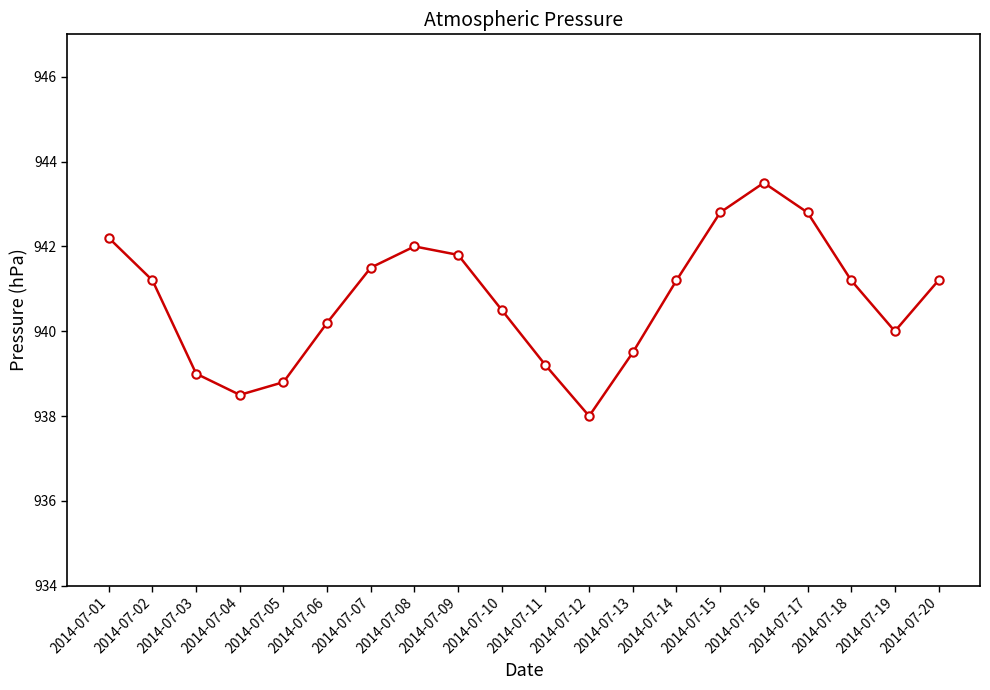

The value at 2014-07-09 is 1255.9. True or false?

False